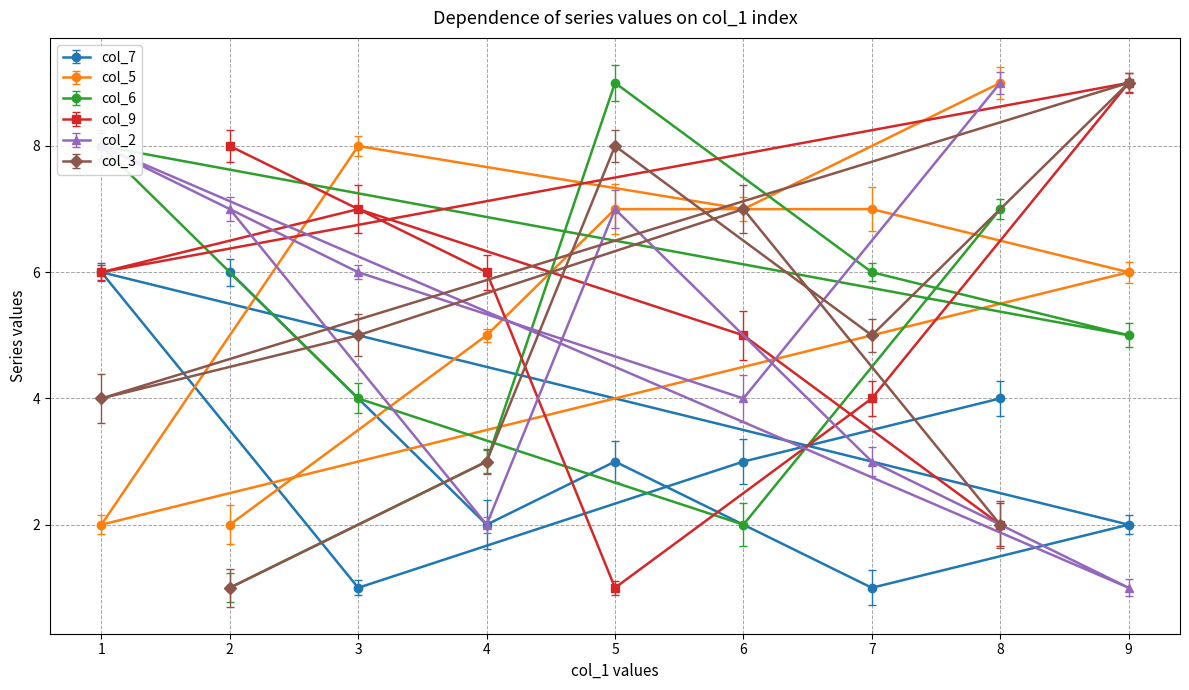

What is the minimum value shown in the chart?

1